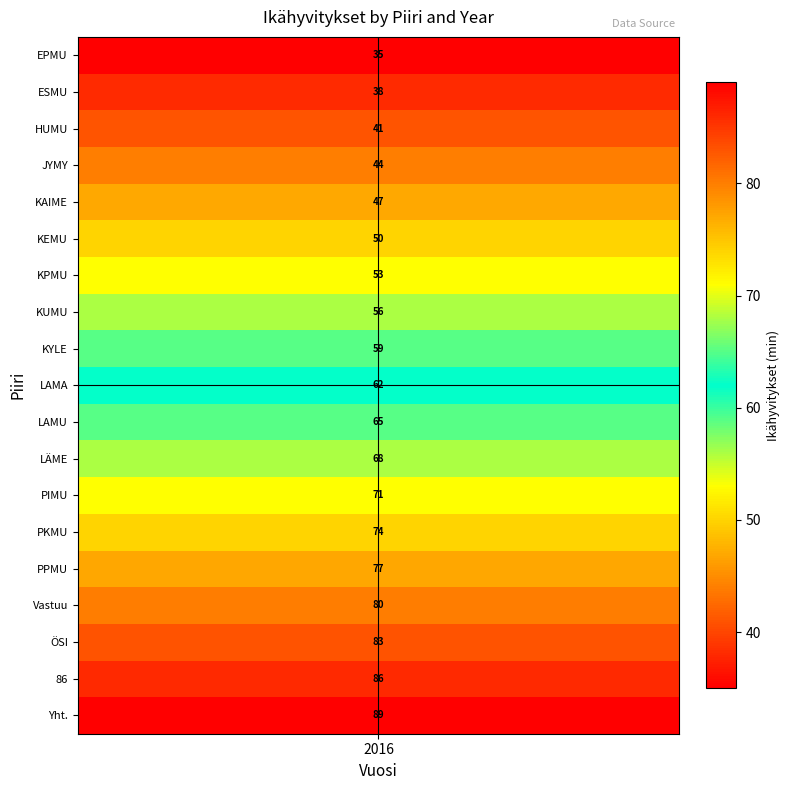

Approximately how many times larger is the value at KYLE compared to JYMY?

1.3